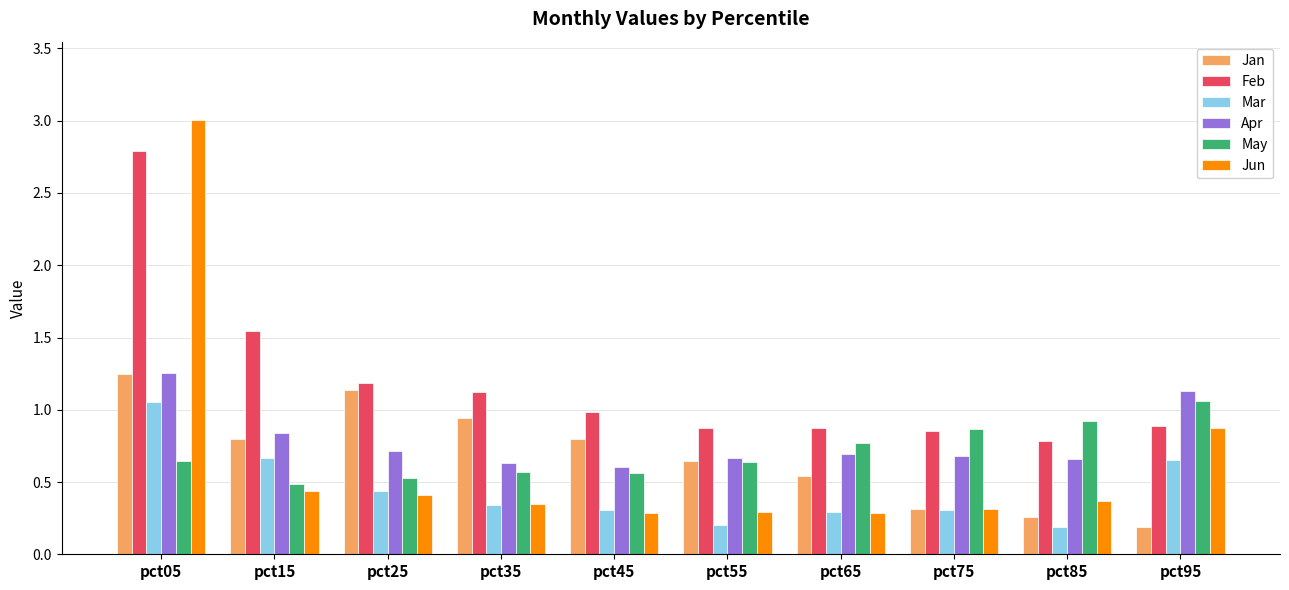

At how many categories does at least one series exceed 0?

10